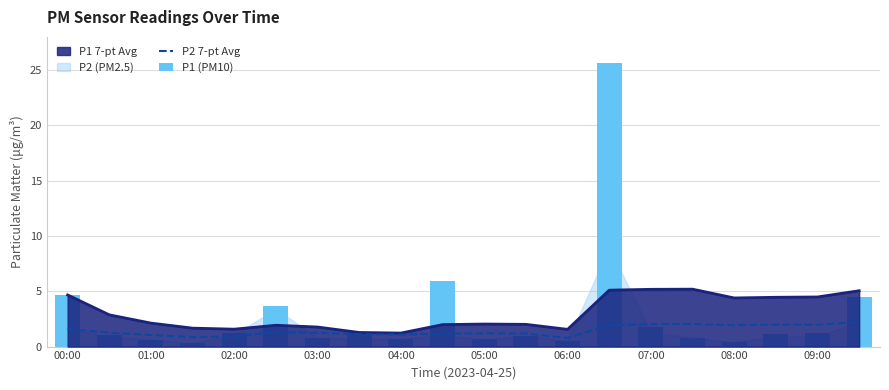

What is the sum of all P2 7-pt Avg values?

28.9